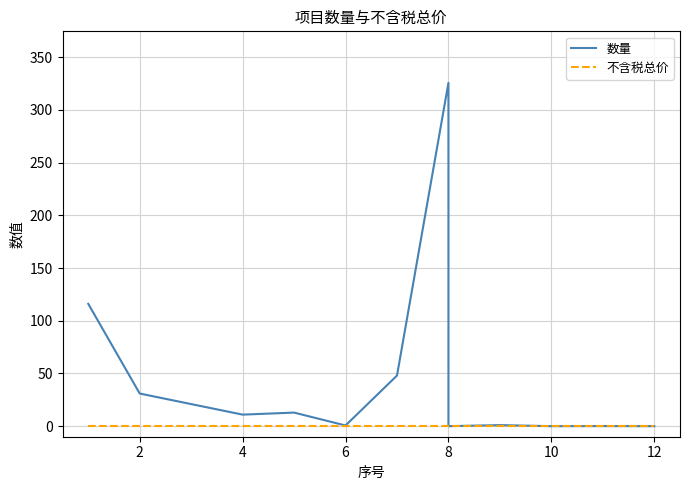

What is the difference between the second highest and minimum values in the 数量 series?

116.0